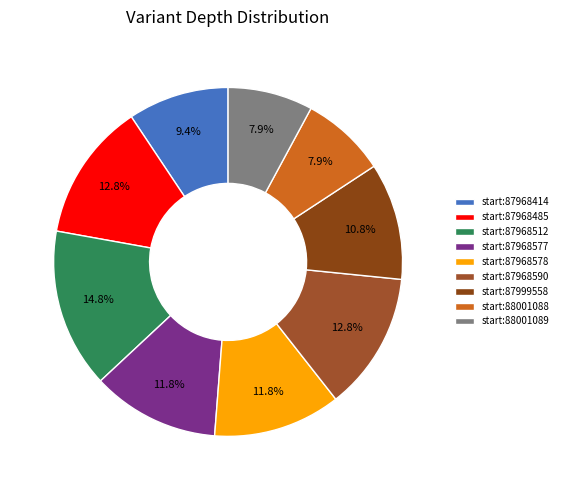

To the nearest percent, what is the average slice percentage?

11%